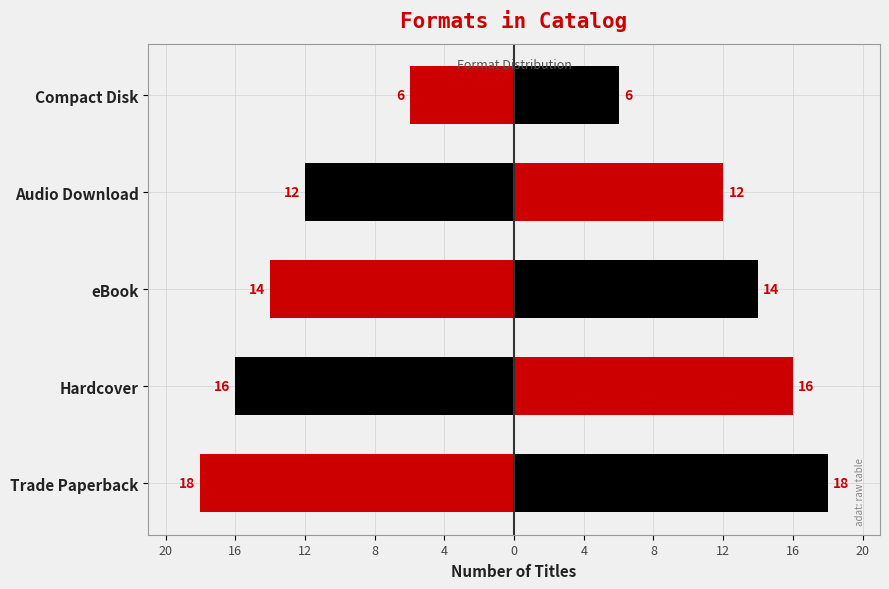

What is the sum of all Left values?

-66